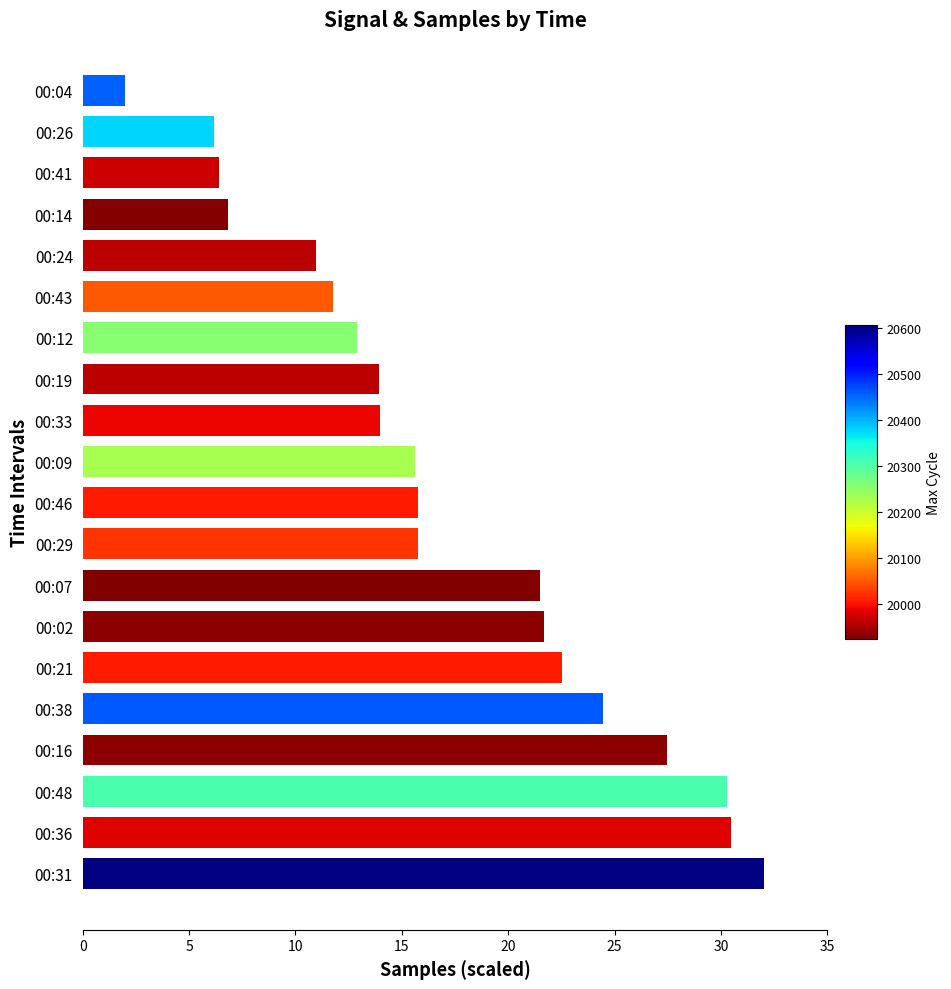

Which has a higher value, 00:09 or 00:02?

00:02